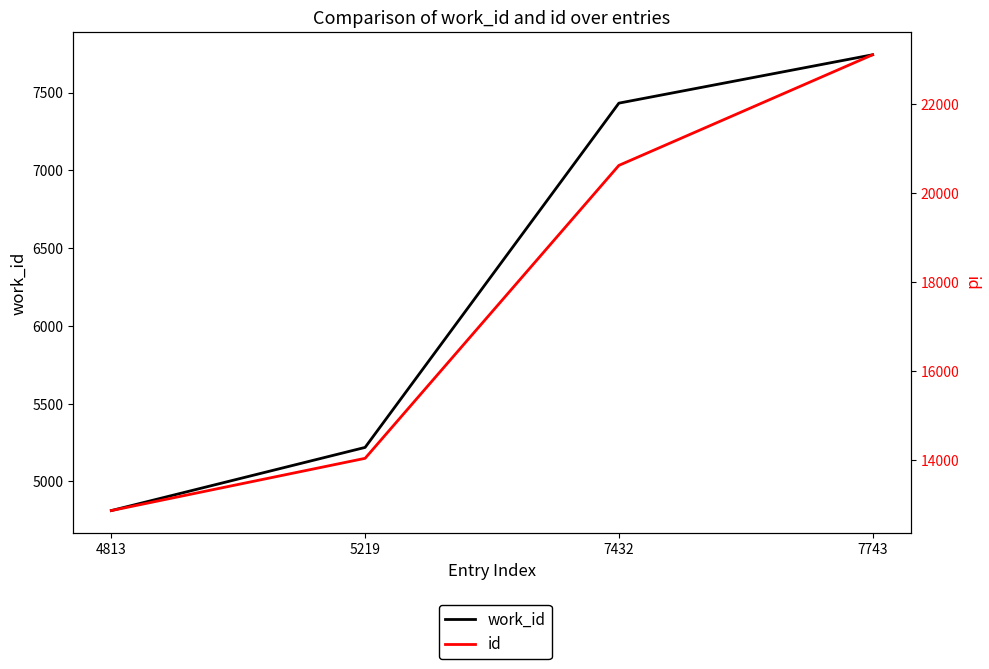

What is the value of the work_id point at the 1st from the left?

4813